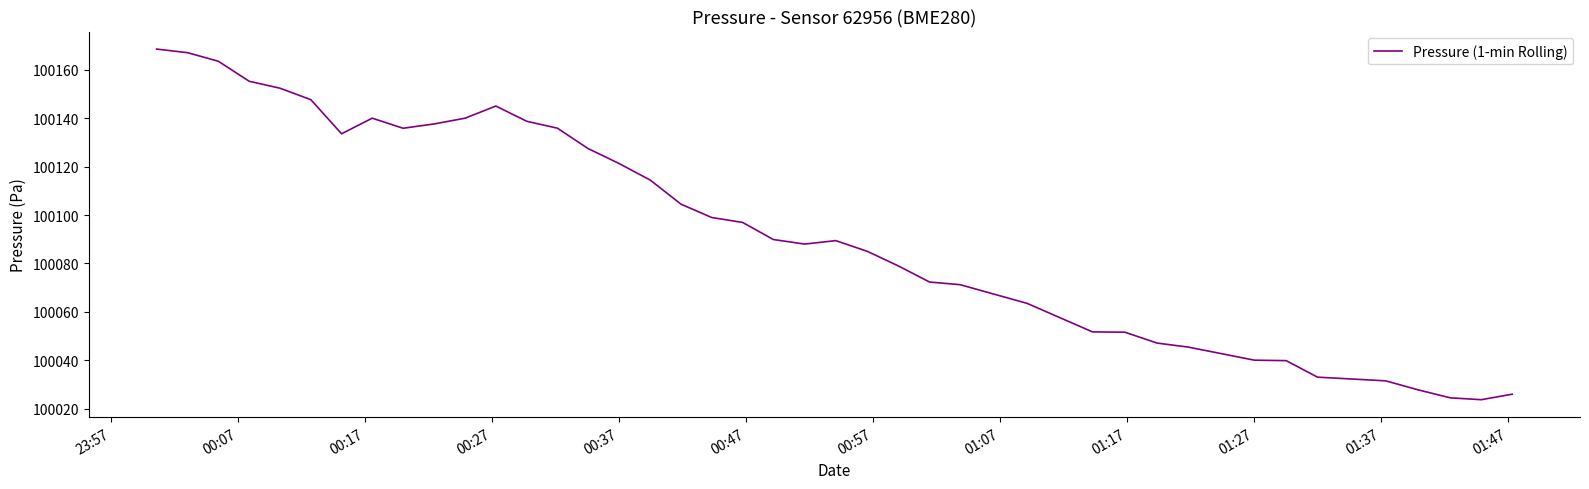

What is the smallest value displayed?

100023.7